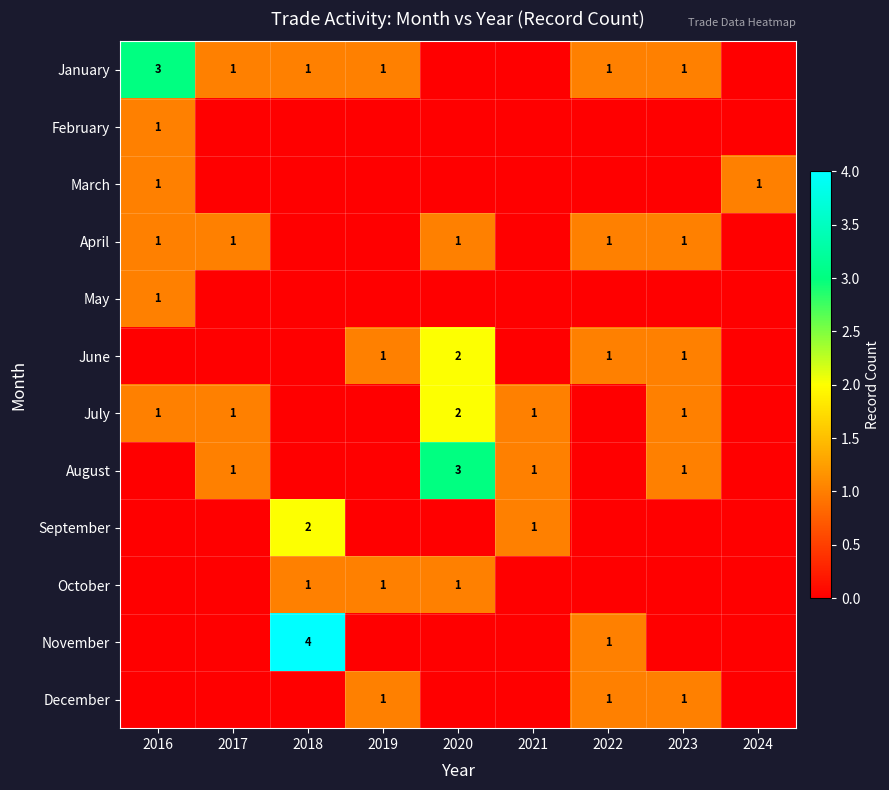

The July series shows 0 at 2016. True or false?

False